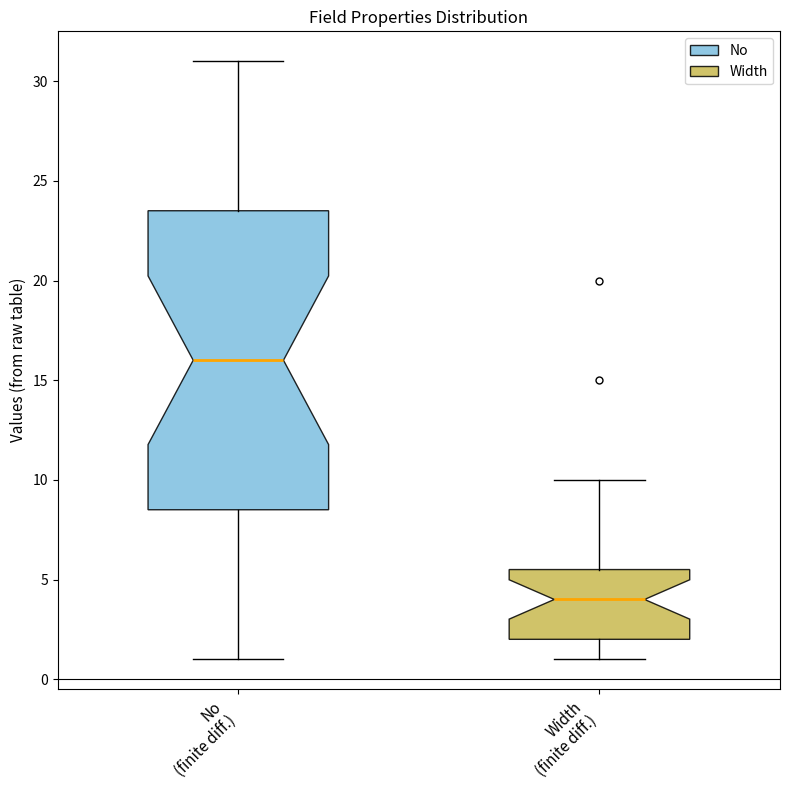

Reading left to right, read every box against the y-axis: the position of its median line, the range the box covers, and the ends of its whiskers. The values are not printed on the chart, so give them approximately, as read against the axis.

No (finite diff.): median 16.0, box 8.5 to 23.5, whiskers 1.0 to 31.0
Width (finite diff.): median 4.0, box 2.0 to 5.5, whiskers 1.0 to 10.0